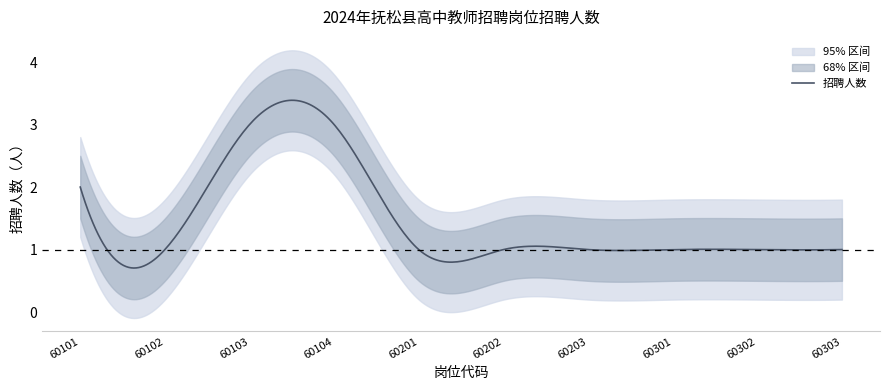

Which label corresponds to the largest value in the chart?

60103